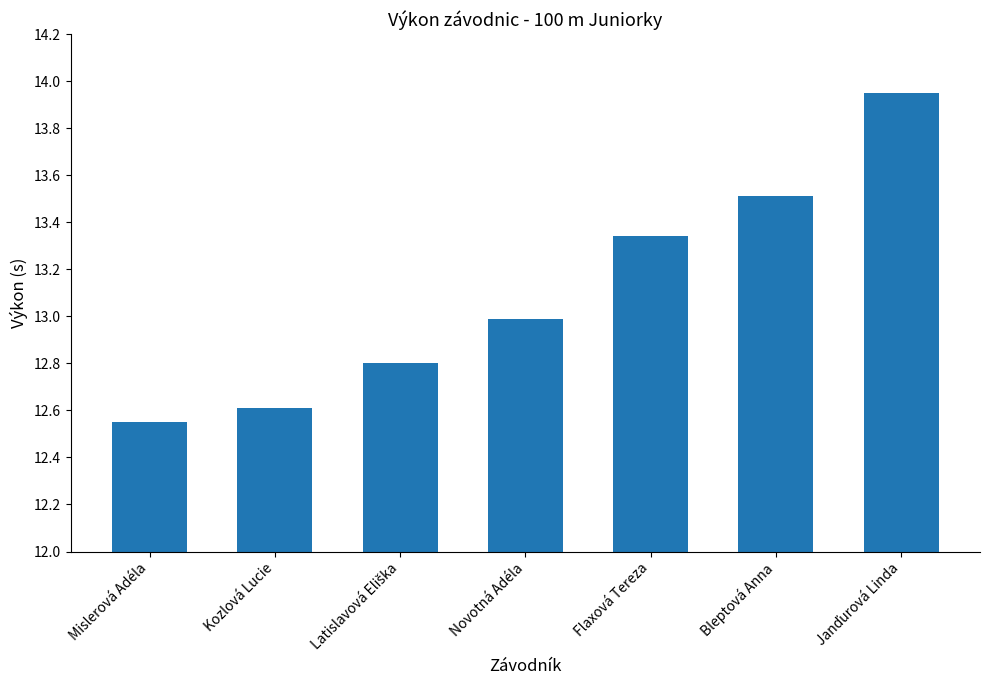

What is the label of the 5th bar from the left?

Flaxová Tereza